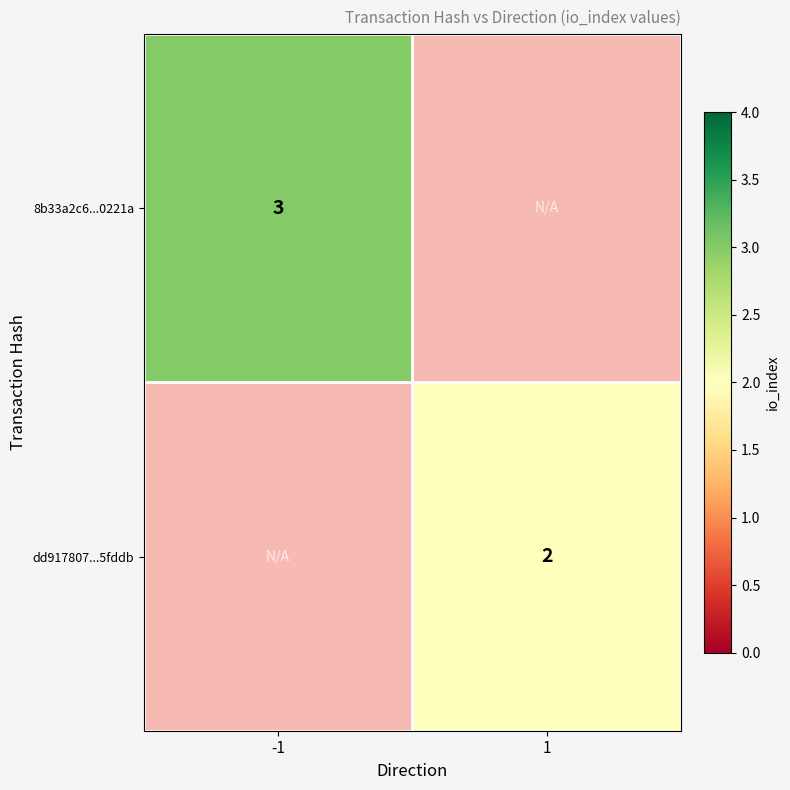

Is the value of 8b33a2c6...0221a at -1 greater than the value of dd917807...5fddb at 1?

Yes